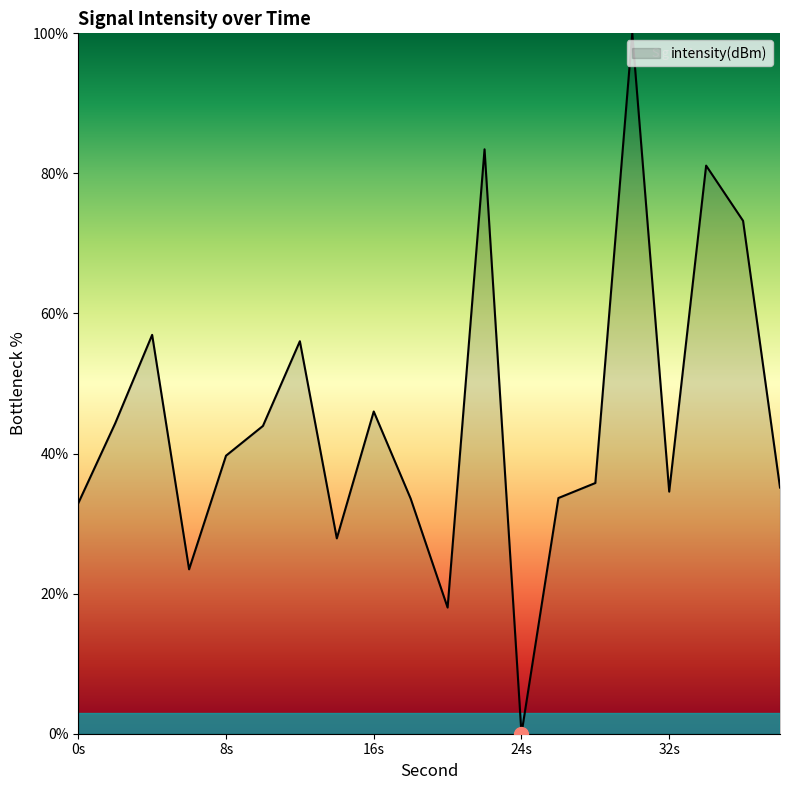

What is the difference between the maximum and minimum values?

100.0